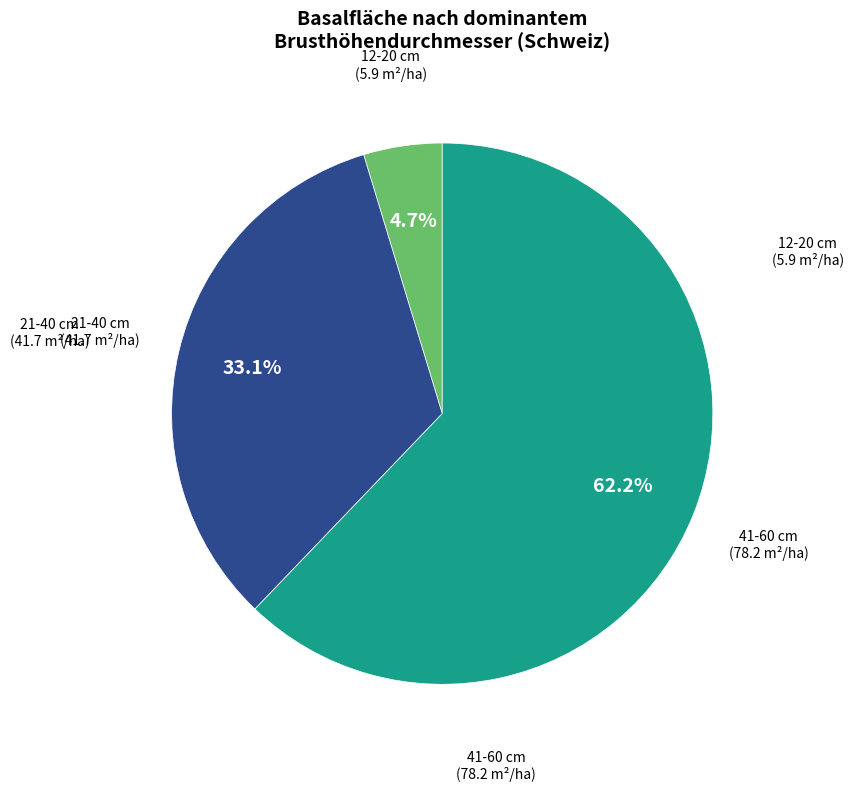

Is there a majority slice in this chart?

Yes